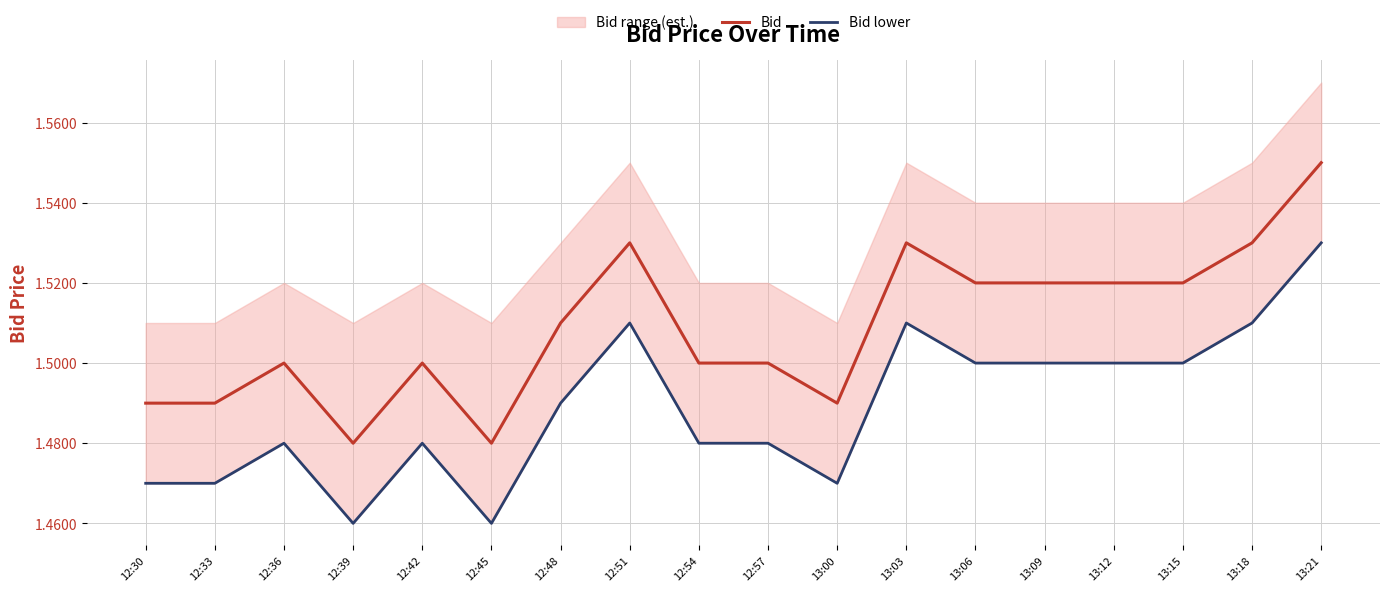

Is it true that Bid lower equals 0.7 at 13:06?

False